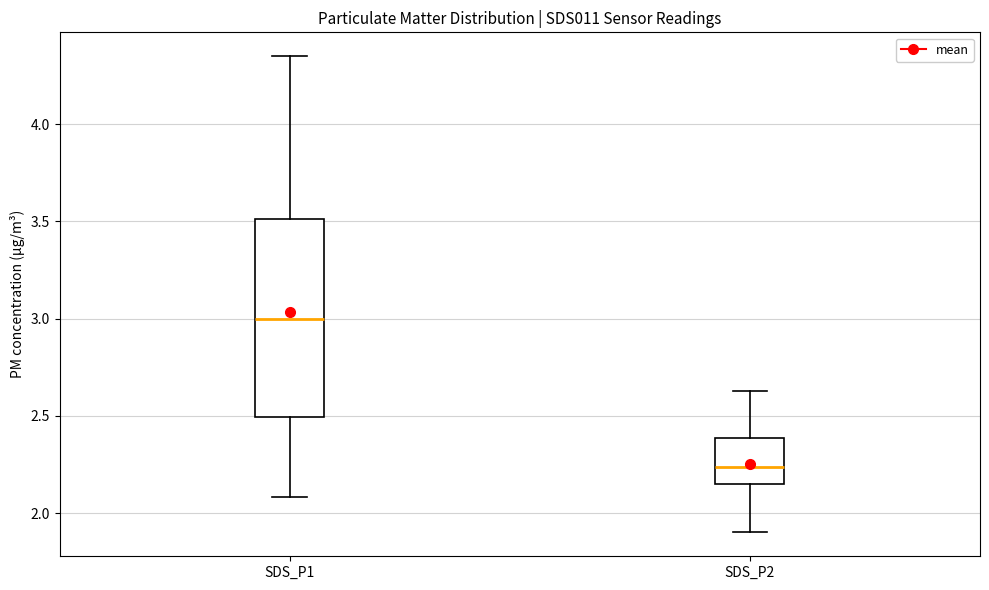

Where is the lower edge of the box for SDS_P2 on the y-axis? The values are not printed on the chart, so give them approximately, as read against the axis.

2.15